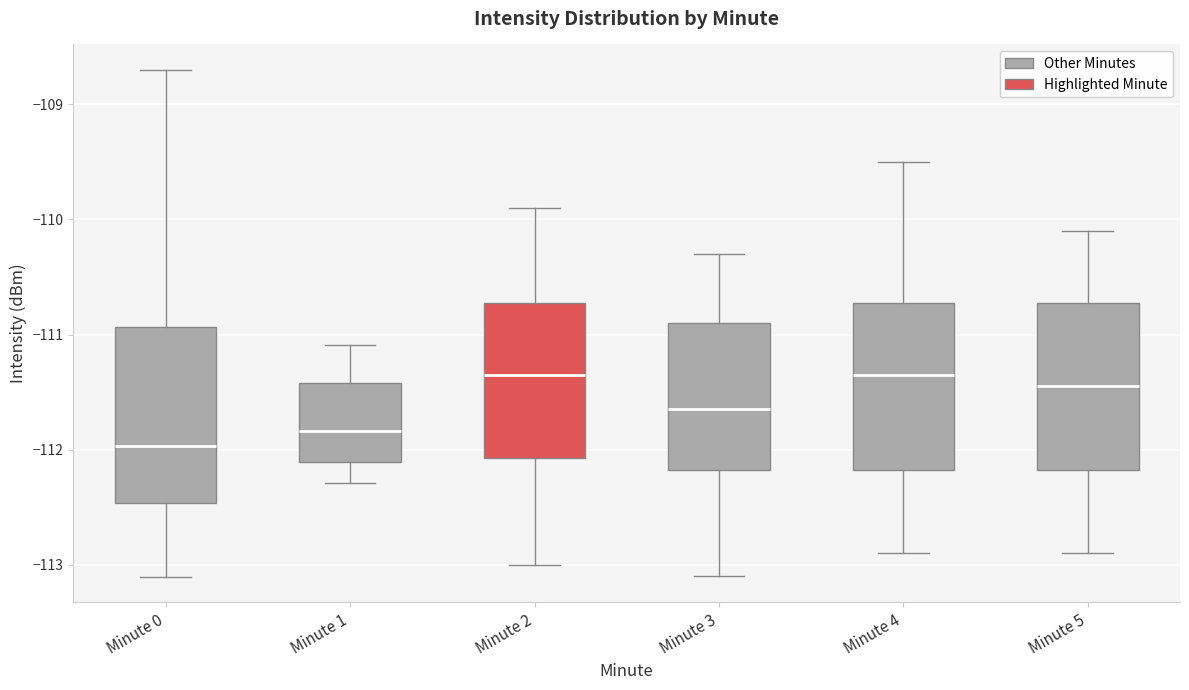

Reading left to right, transcribe this box plot: for each box, give where its median line is, the range the box spans, and where its two whiskers end, as read against the y-axis. The values are not printed on the chart, so give them approximately, as read against the axis.

Minute 0: median -112.0, box -112.5 to -110.9, whiskers -113.1 to -108.7
Minute 1: median -111.8, box -112.1 to -111.4, whiskers -112.3 to -111.1
Minute 2: median -111.3, box -112.1 to -110.7, whiskers -113.0 to -109.9
Minute 3: median -111.6, box -112.2 to -110.9, whiskers -113.1 to -110.3
Minute 4: median -111.3, box -112.2 to -110.7, whiskers -112.9 to -109.5
Minute 5: median -111.4, box -112.2 to -110.7, whiskers -112.9 to -110.1